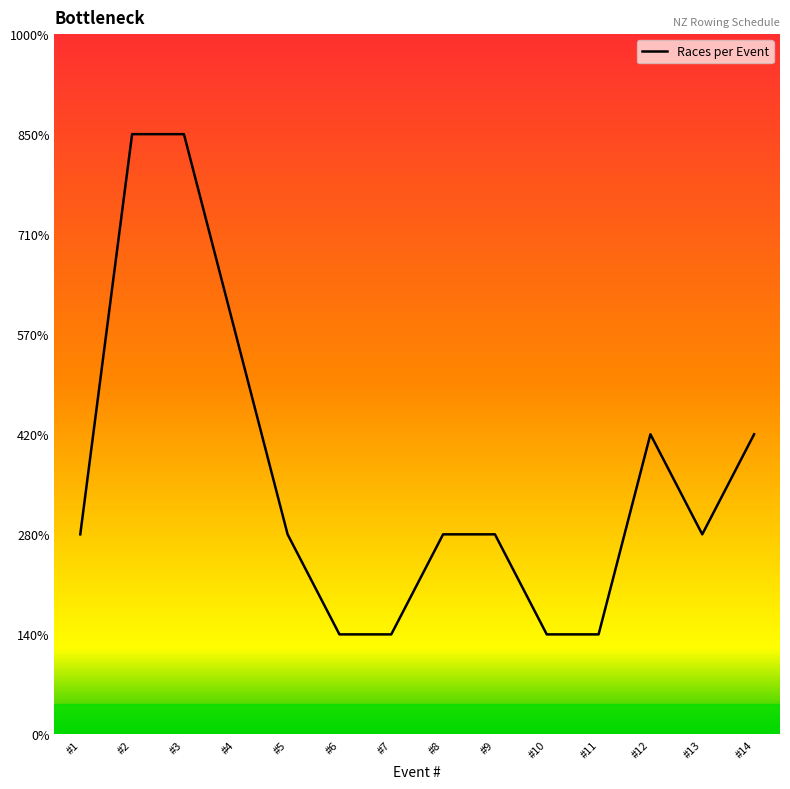

Between #4 and #12, which is larger?

#4